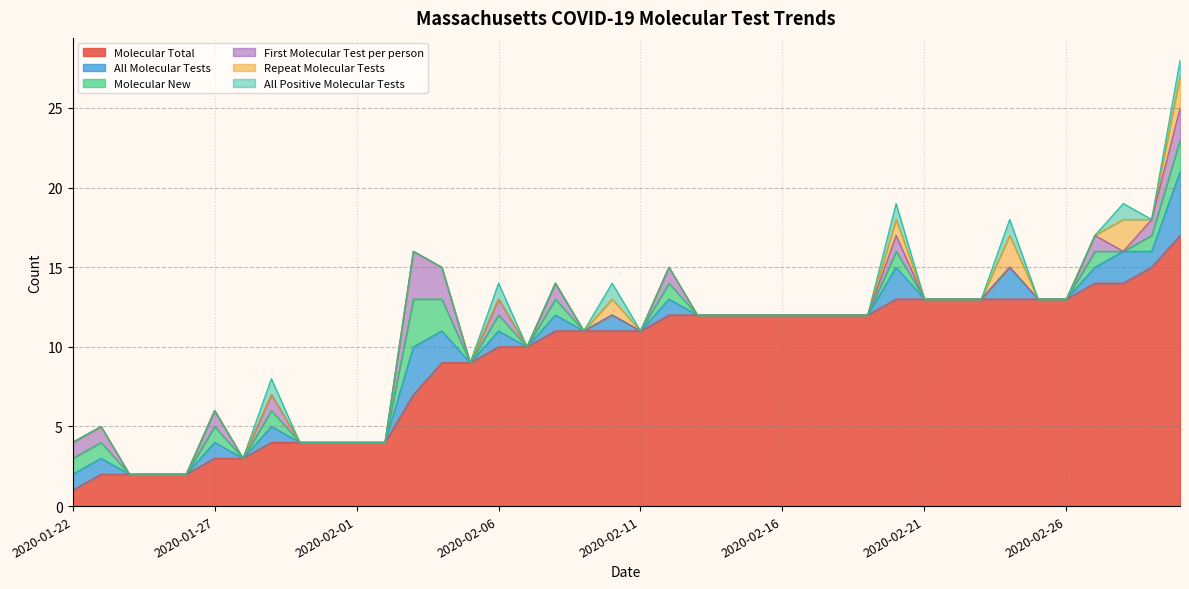

Which category has the highest value in the Repeat Molecular Tests series?

2020-02-24